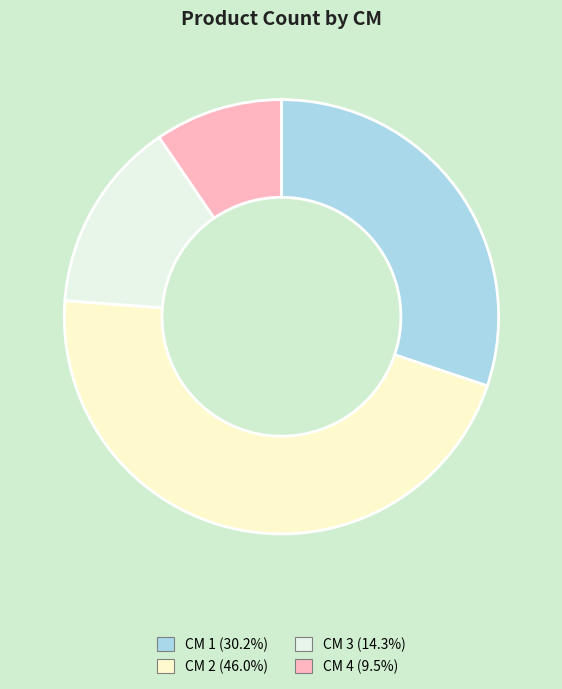

Count the number of slices in the pie.

4